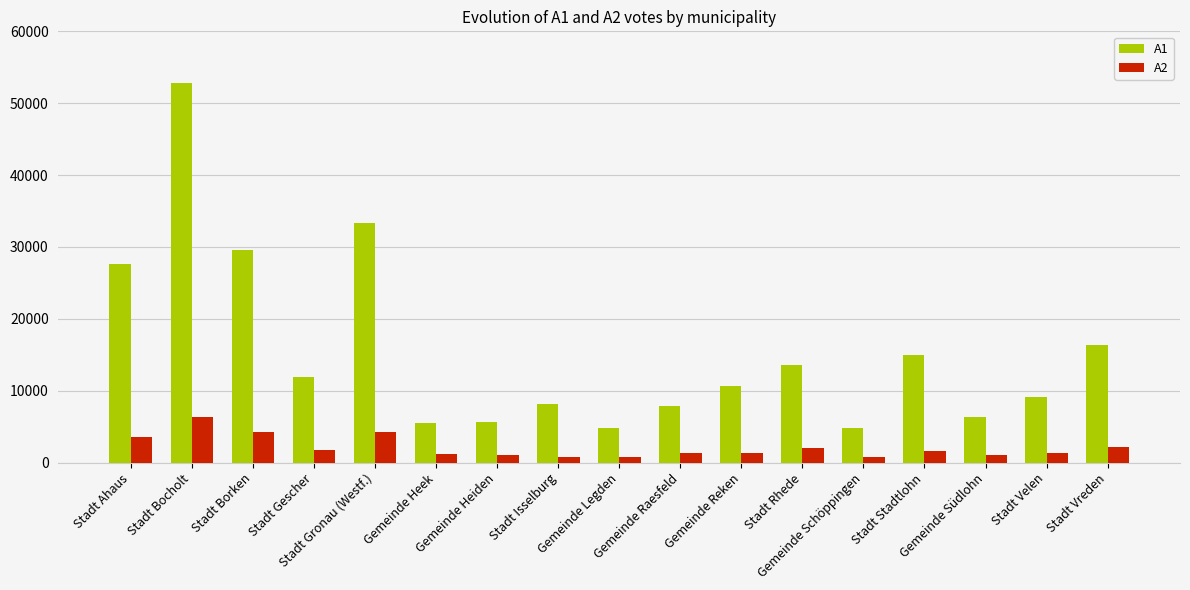

The value of A1 at Stadt Ahaus is 15217. True or false?

False